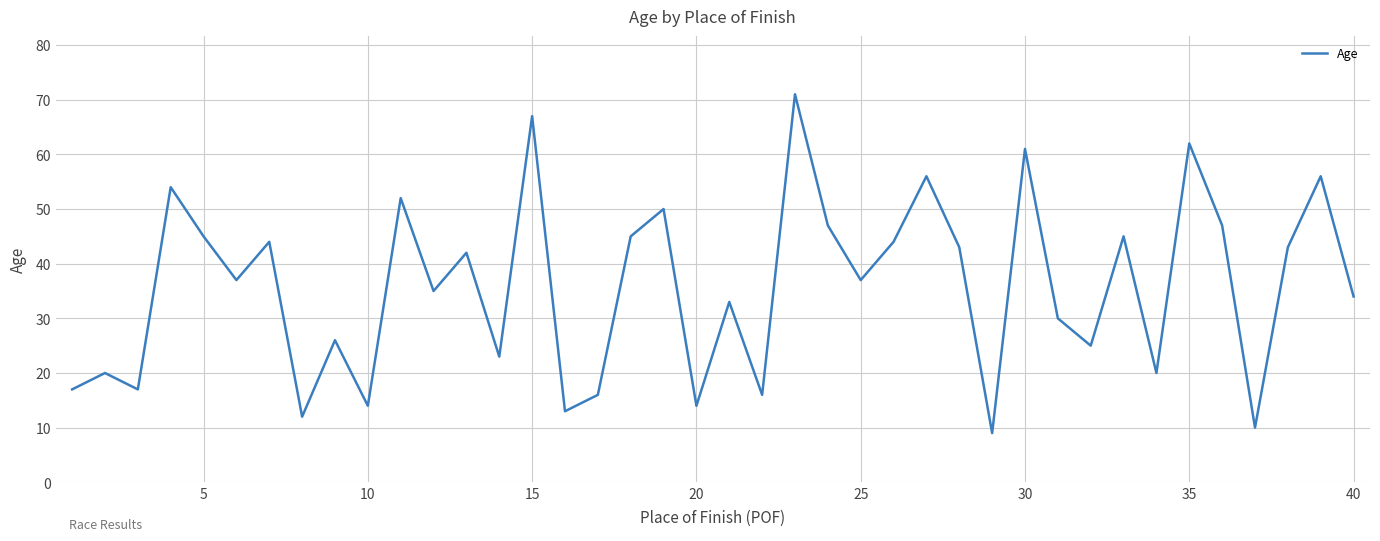

True or false: the data has more than 0 interior local peaks.

True